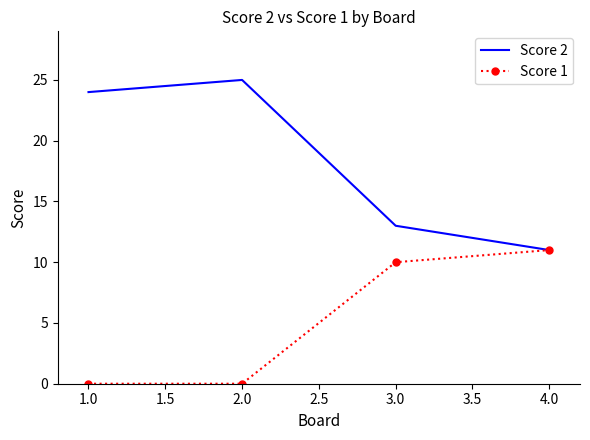

What position from the right is 1.0?

4